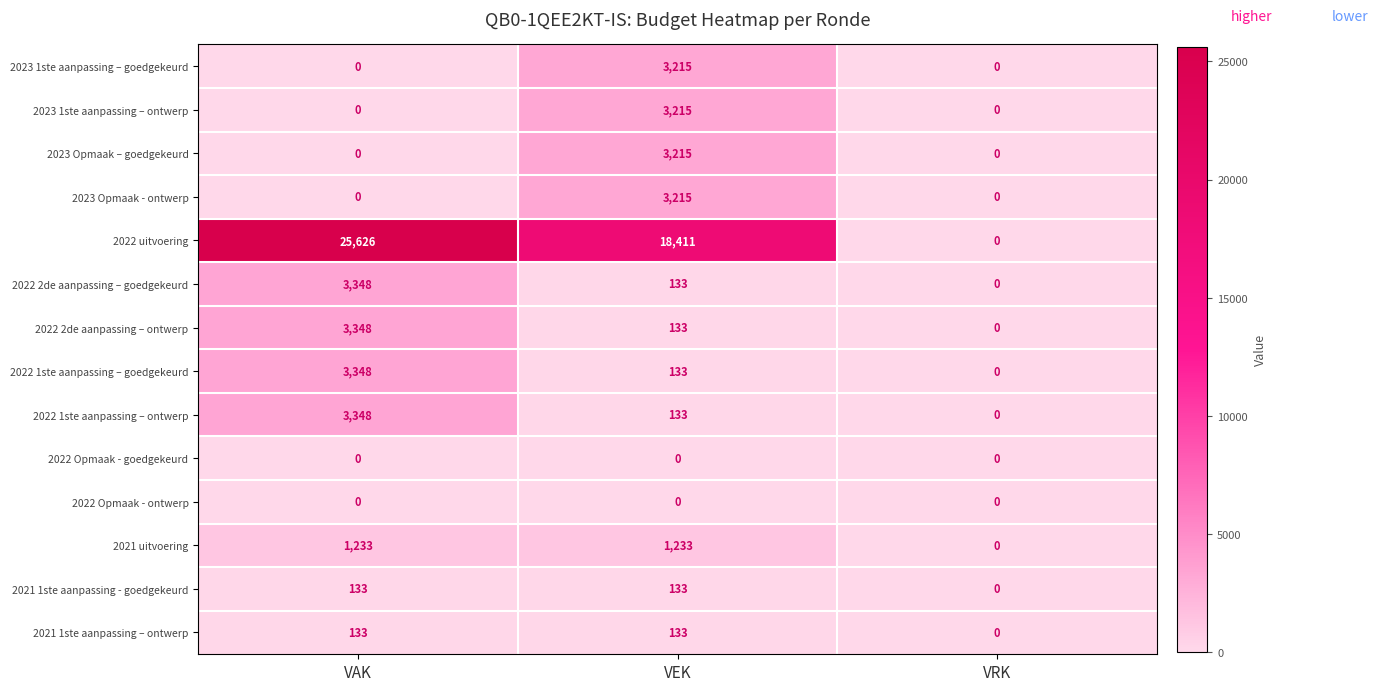

Count the number of data series in this chart.

14